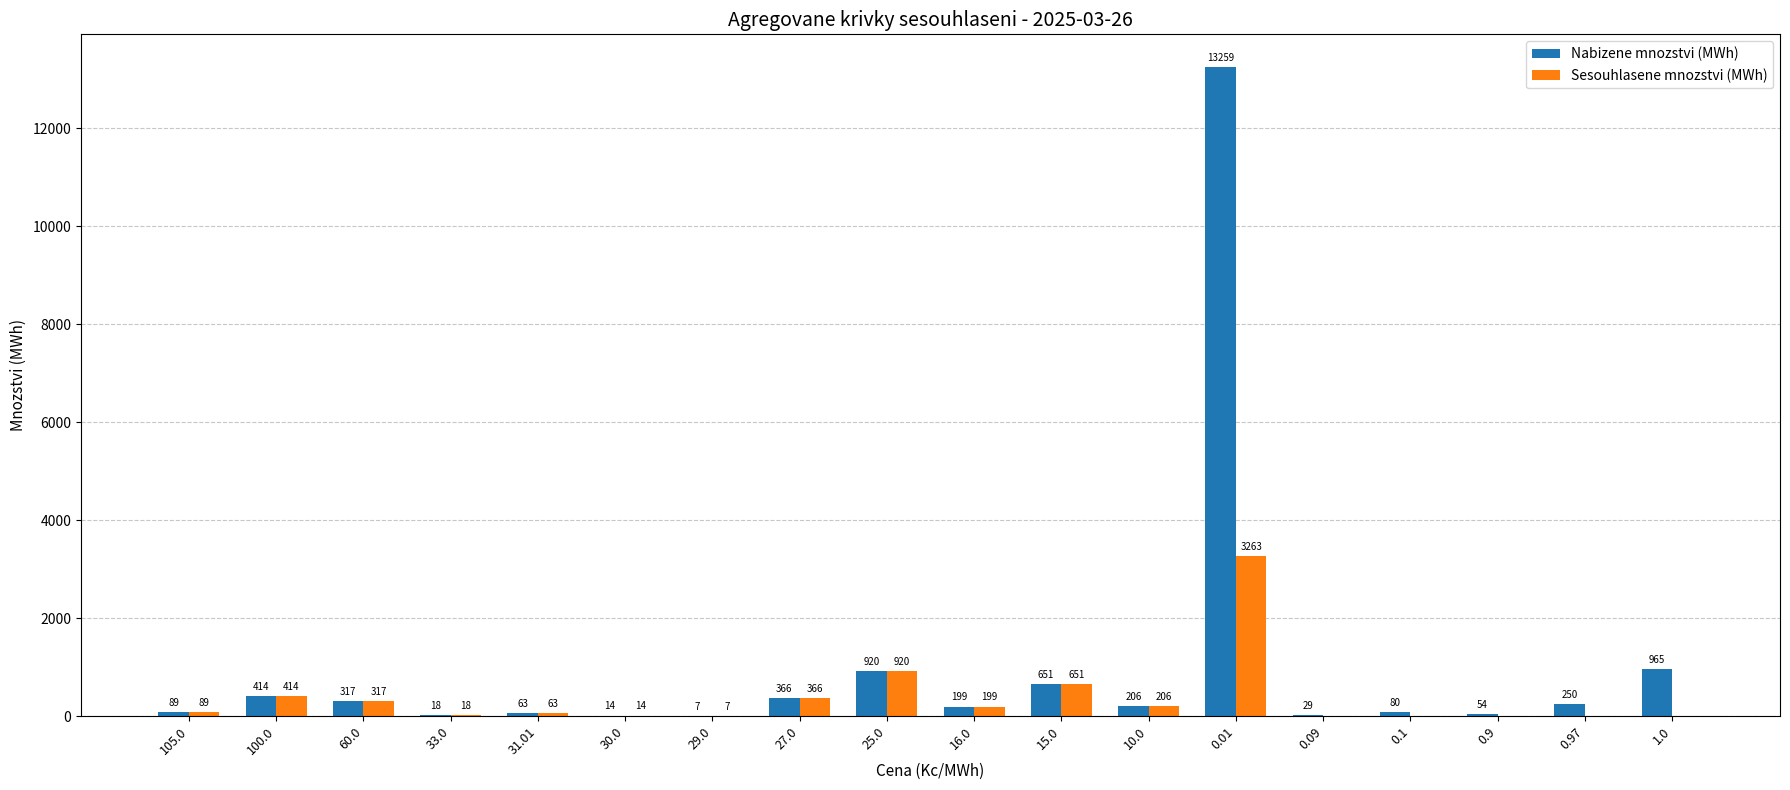

Where does the Sesouhlasene mnozstvi (MWh) series first go above 89?

105.0